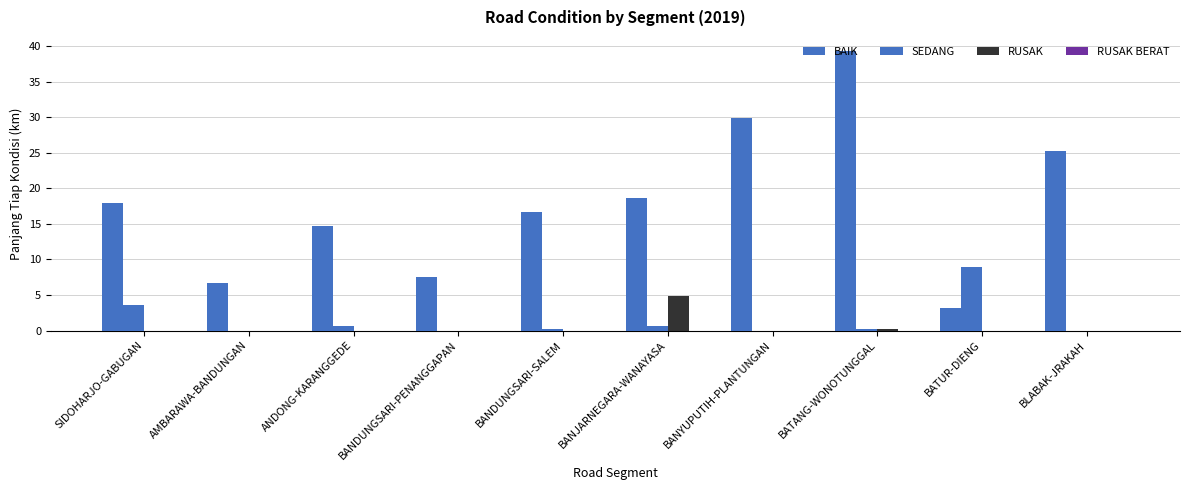

What is the approximate value of BAIK at BANJARNEGARA-WANAYASA?

18.7